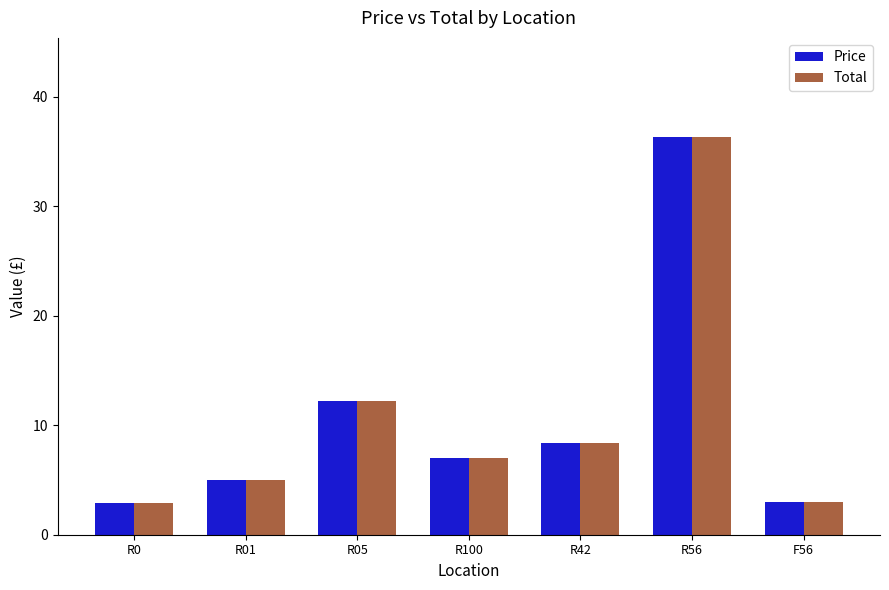

What is the maximum value for Price?

36.3